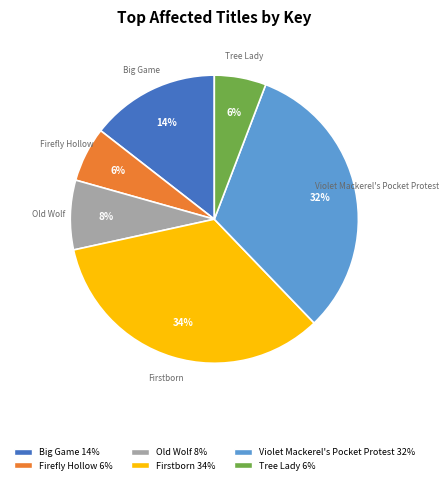

To the nearest percent, what is the difference between the largest and smallest slice percentages?

28%